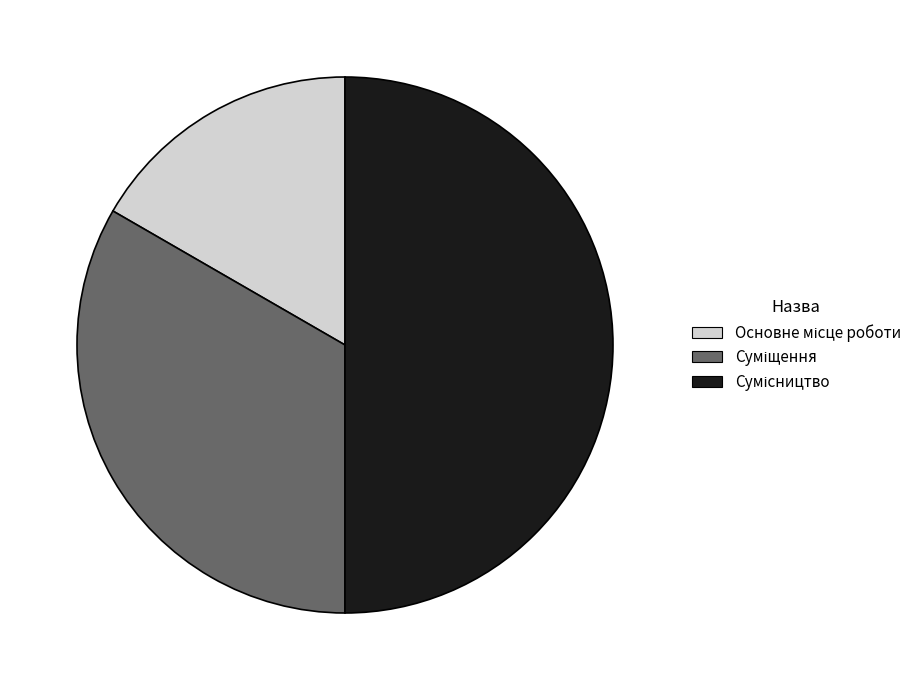

To the nearest percent, what is the combined percentage of Сумісництво and Основне місце роботи?

67%